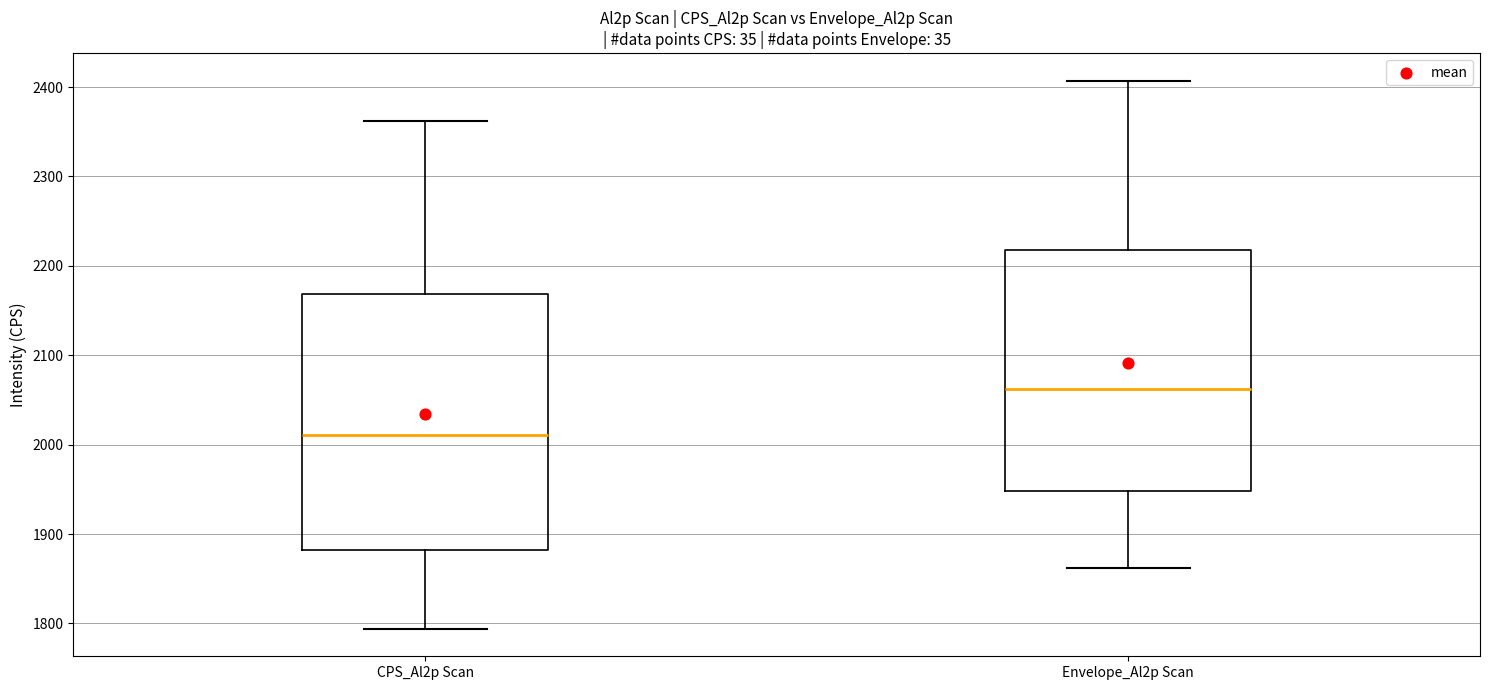

Reading left to right, transcribe this box plot: for each box, give where its median line is, the range the box spans, and where its two whiskers end, as read against the y-axis. The values are not printed on the chart, so give them approximately, as read against the axis.

CPS_Al2p Scan: median 2010, box 1880 to 2170, whiskers 1790 to 2360
Envelope_Al2p Scan: median 2060, box 1950 to 2220, whiskers 1860 to 2410